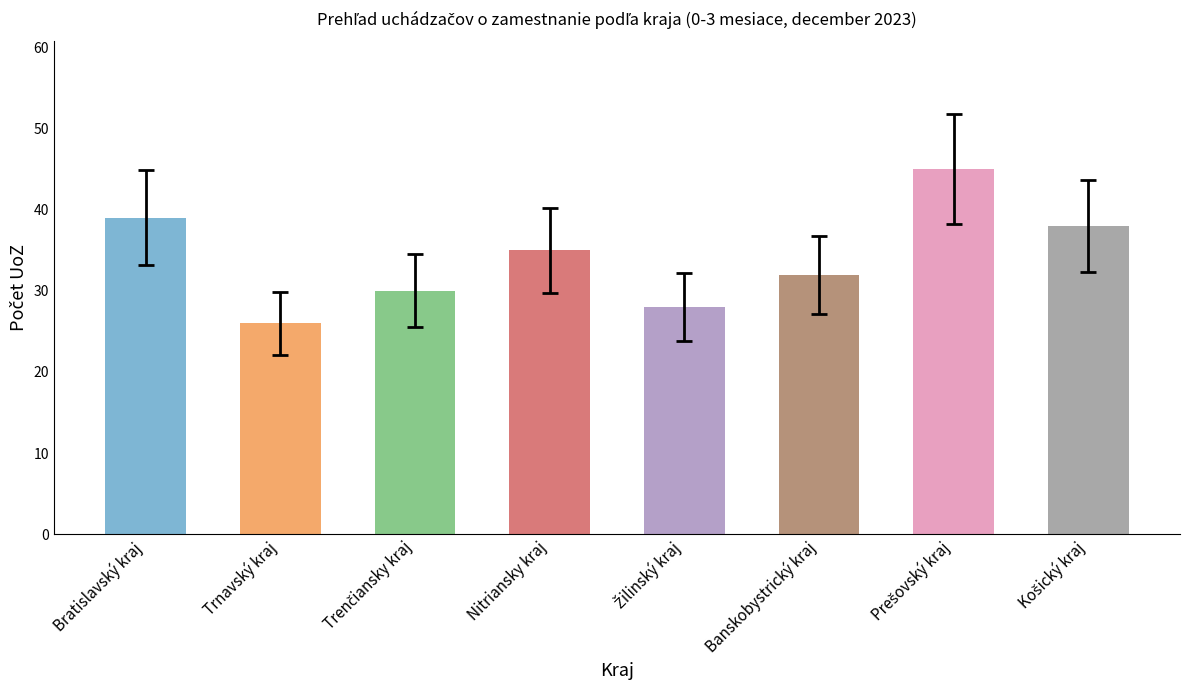

Are the bars grouped side by side (vs. stacked)?

No